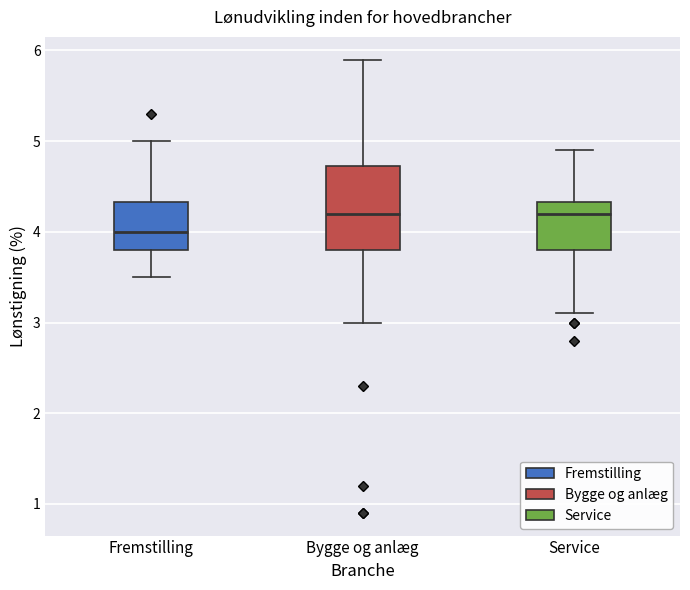

Comparing the boxes themselves (not the whiskers), which one is the tallest?

Bygge og anlæg